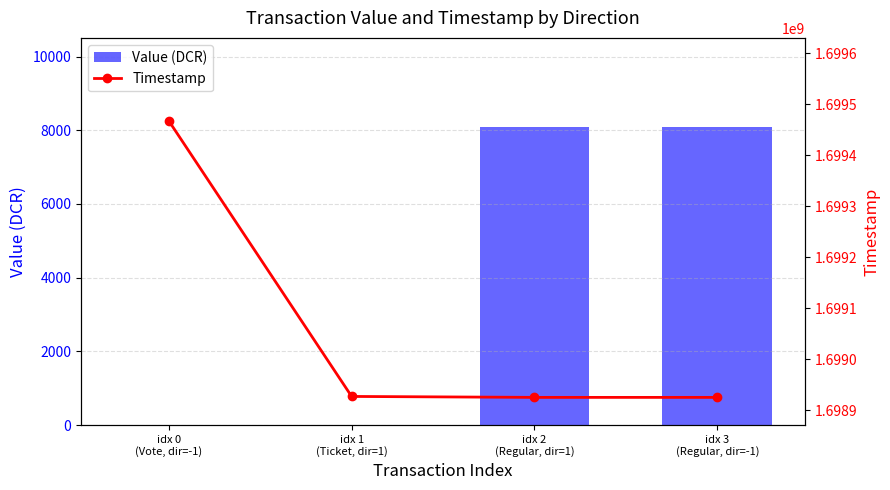

At how many categories does at least one series exceed 517627222?

4